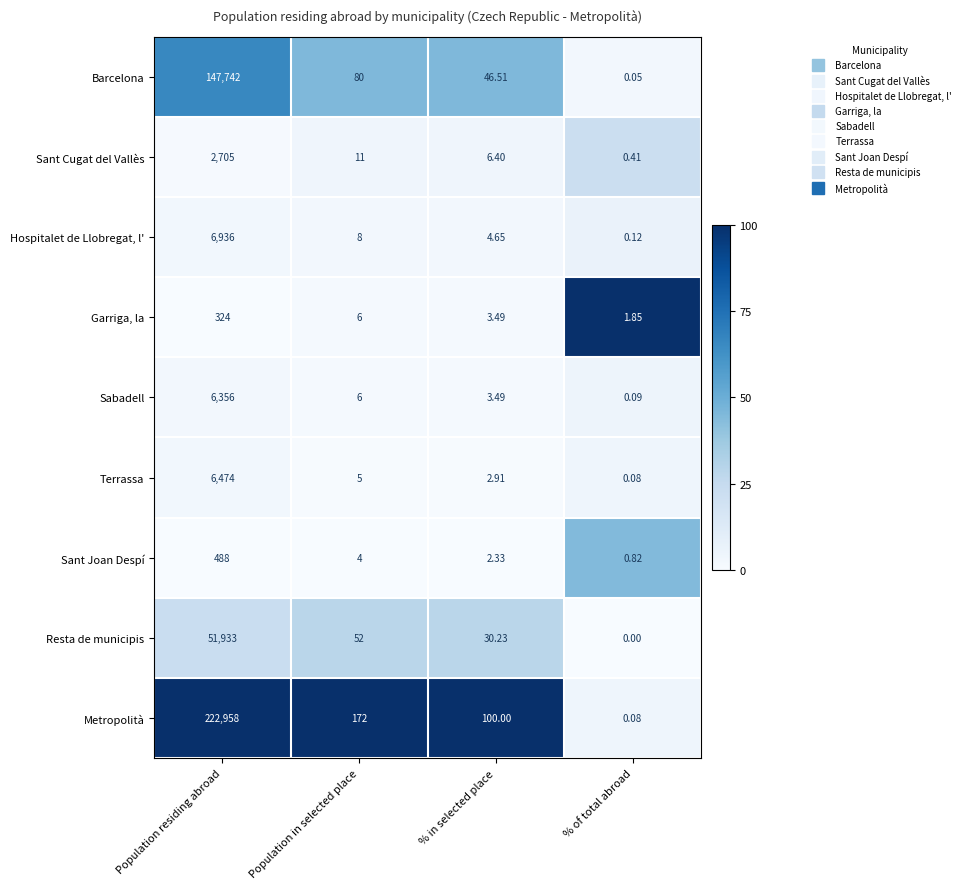

List the series in order of their peak value, highest first.

Metropolità, Barcelona, Resta de municipis, Hospitalet de Llobregat, l', Terrassa, Sabadell, Sant Cugat del Vallès, Sant Joan Despí, Garriga, la